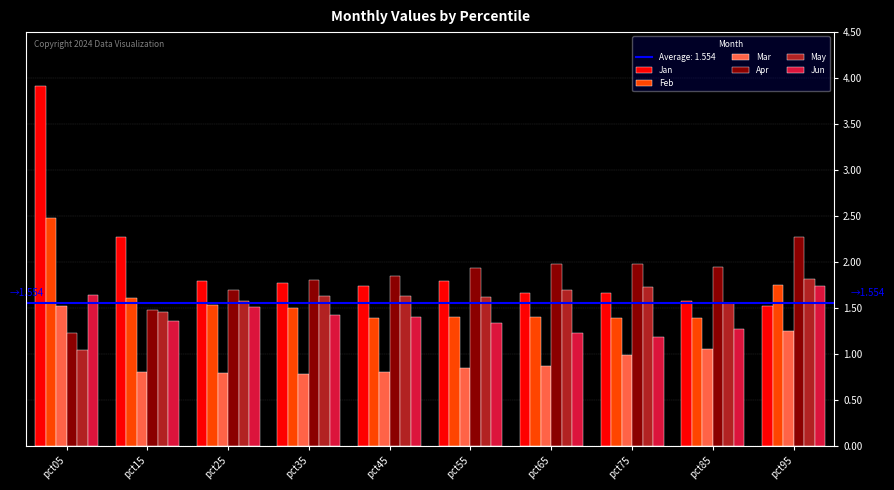

What is the maximum value shown in the chart?

3.9